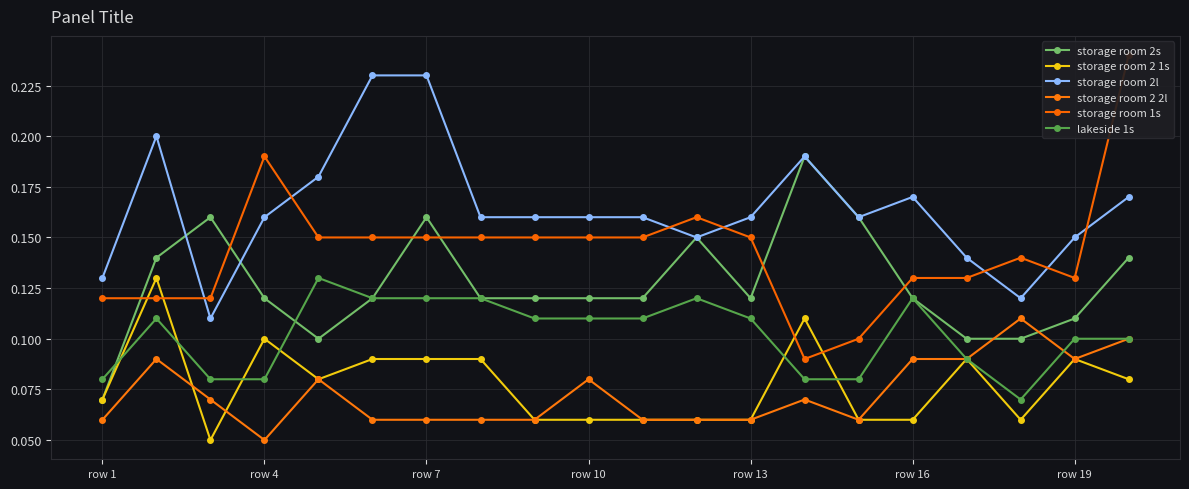

What are all the series names shown in the legend?

storage room 2s, storage room 2 1s, storage room 2l, storage room 2 2l, storage room 1s, lakeside 1s